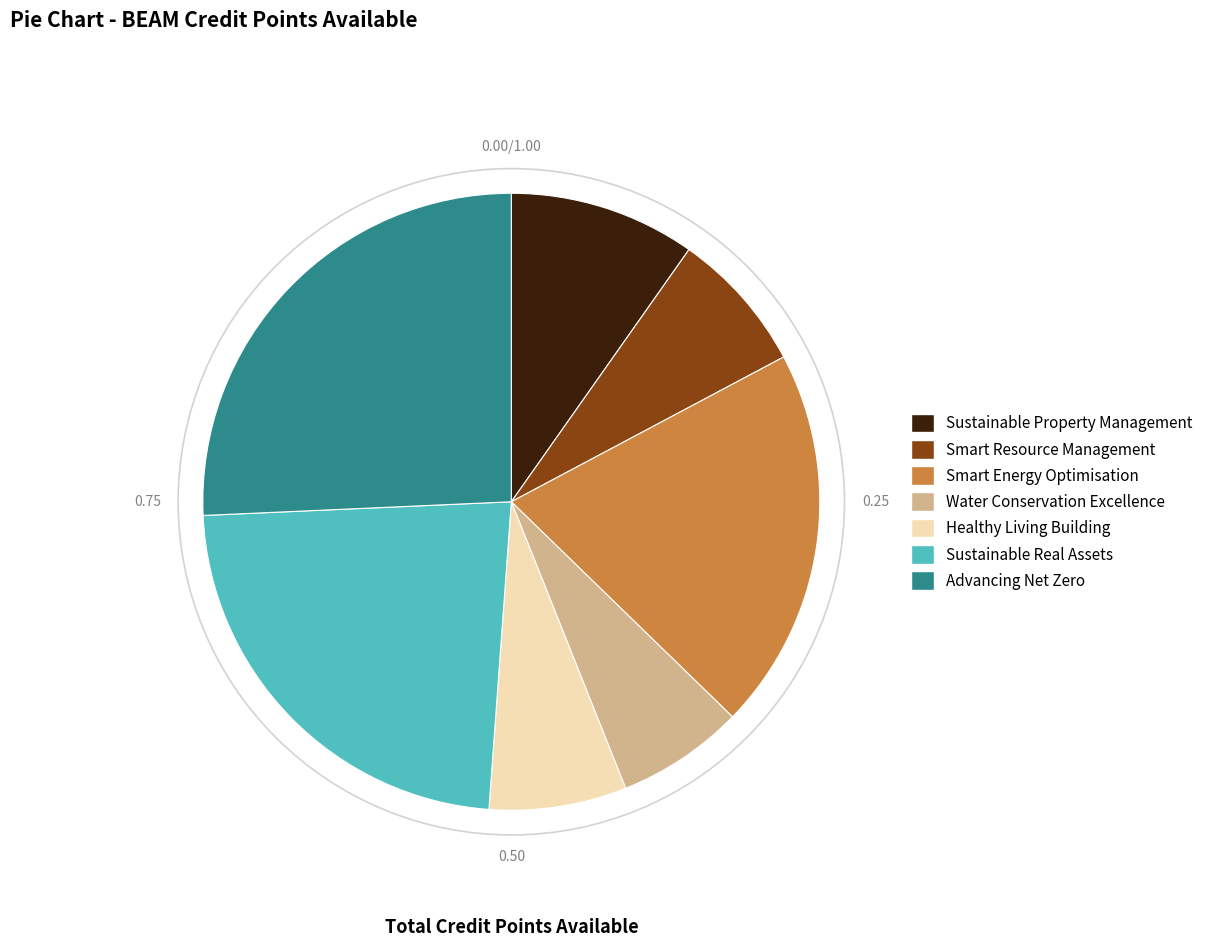

What is the smallest slice in the pie chart?

Water Conservation Excellence